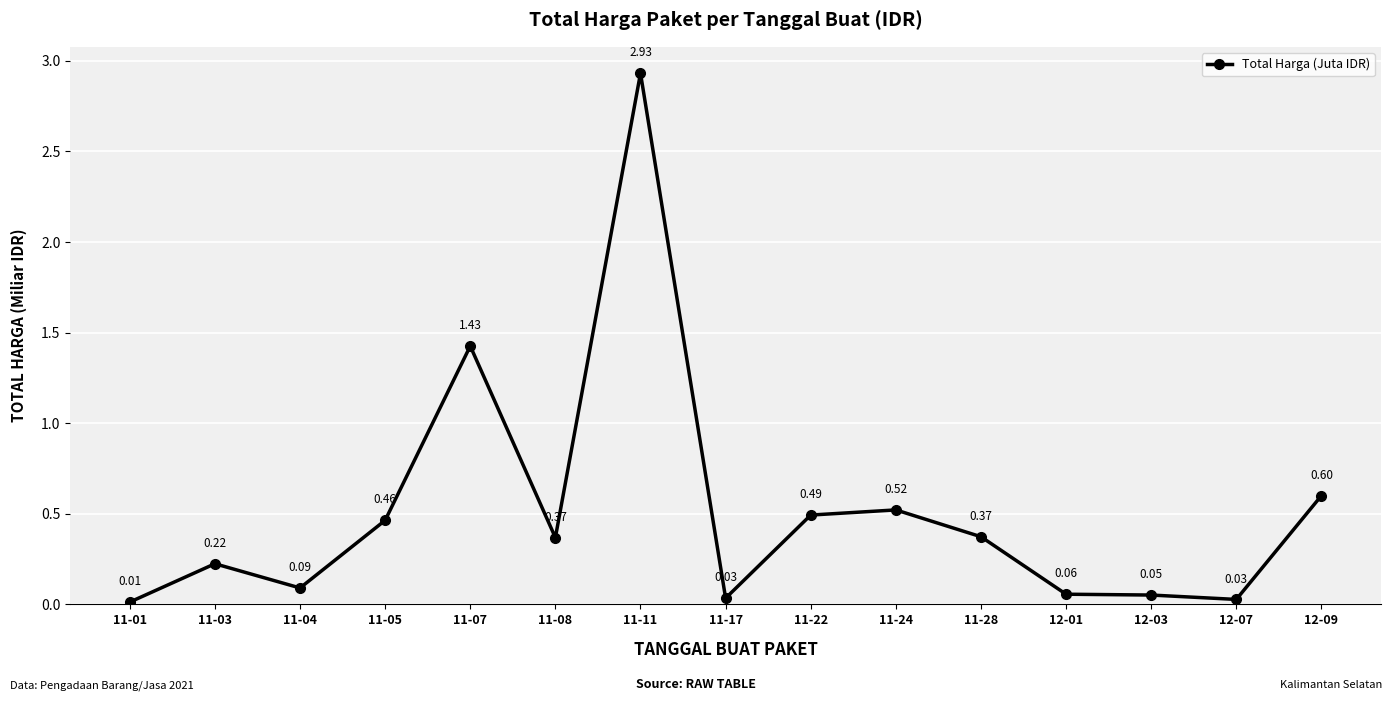

What is the label of the 2nd point from the left?

11-03